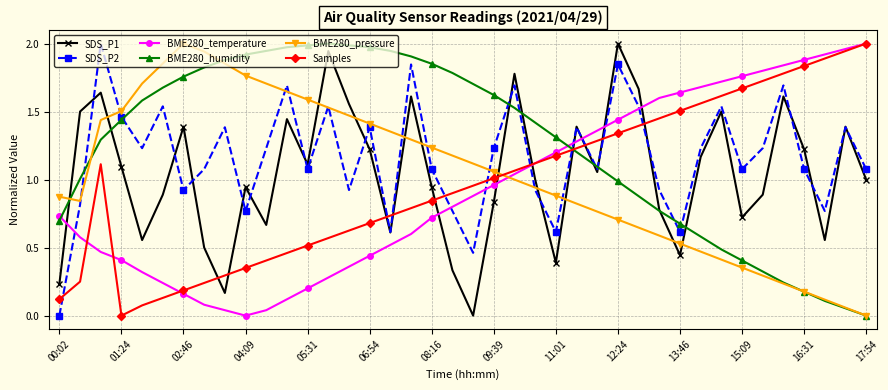

True or false: SDS_P1 and Samples intersect in this chart.

True